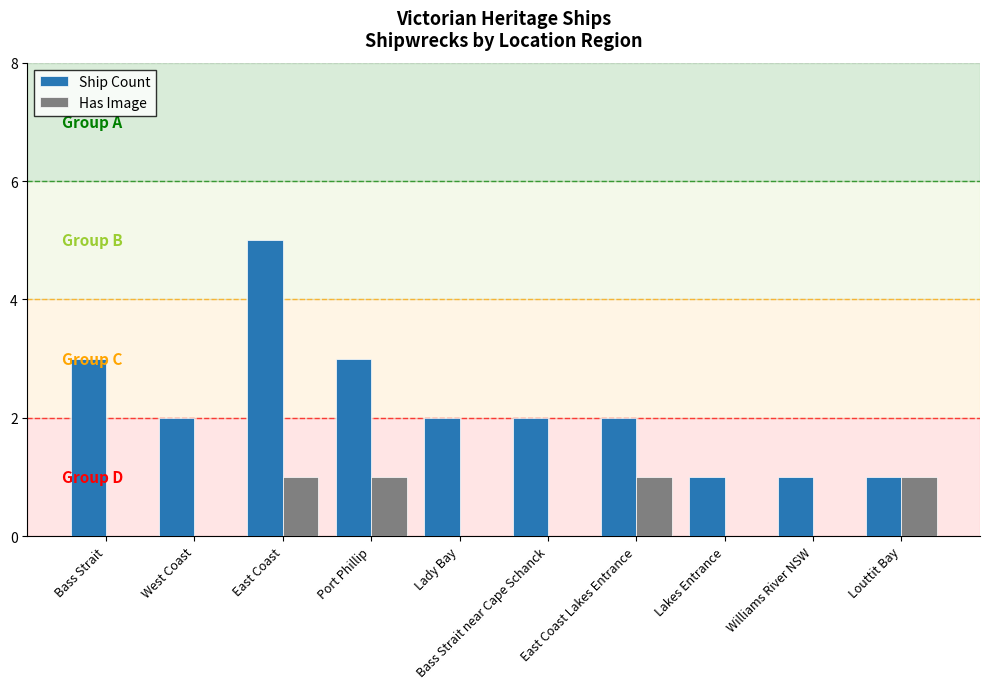

Does the chart contain stacked bars?

No